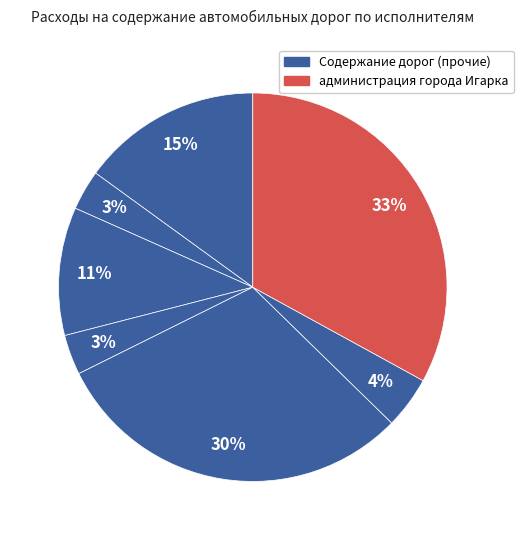

Count the number of slices in the pie.

7